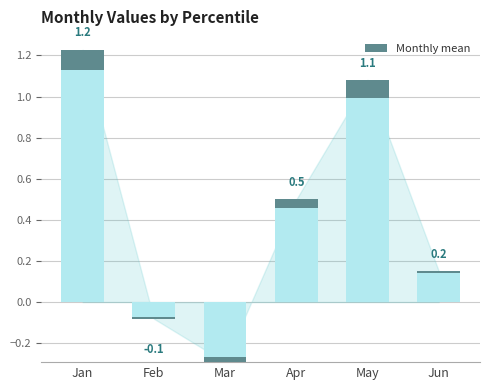

How many bars are there in total?

6